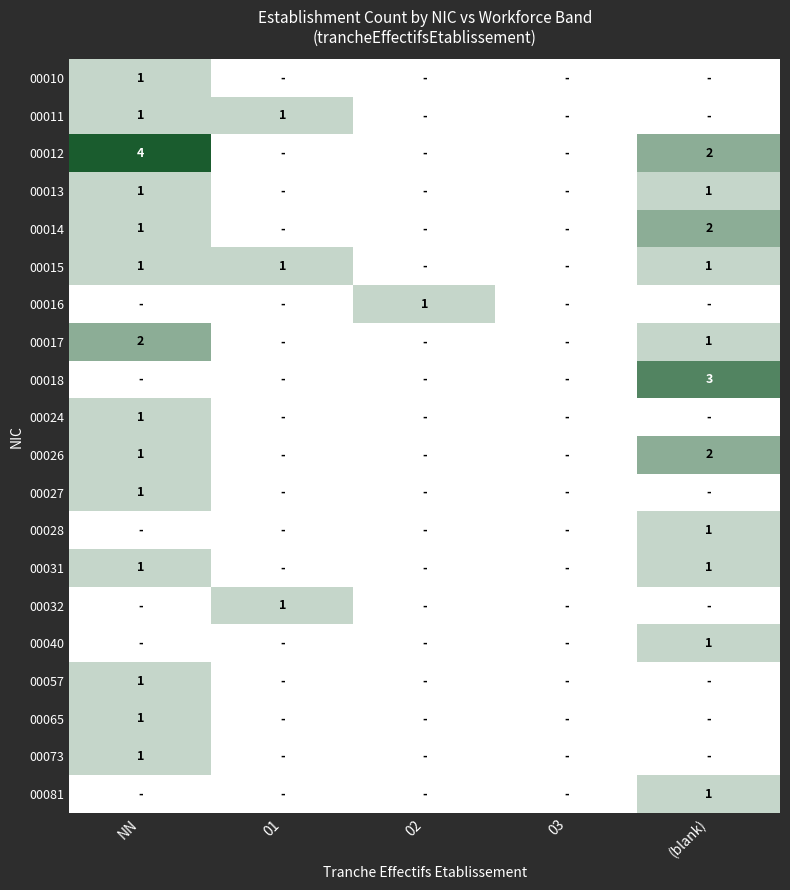

True or false: 00016 has a value of 1 at 02.

True